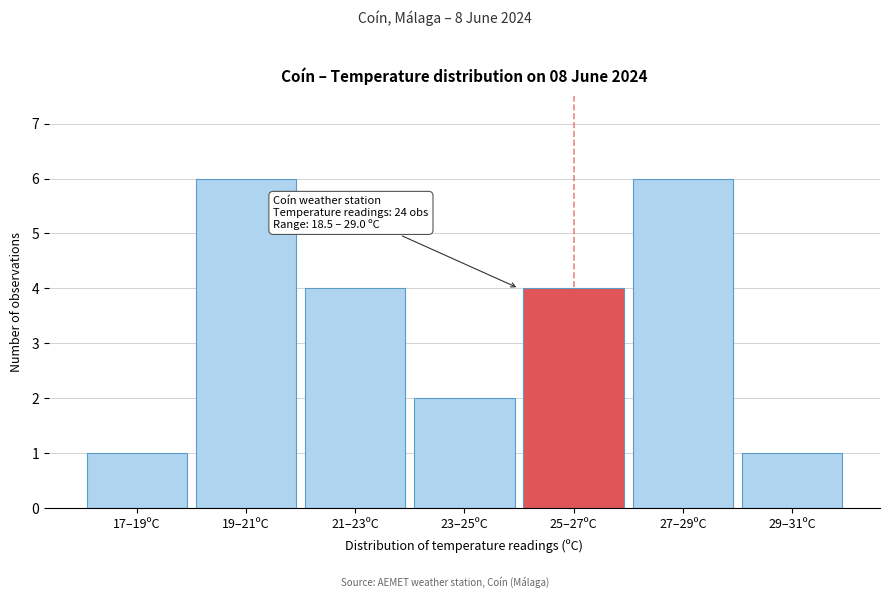

Reading right to left, list all the values displayed in this chart.

1	6	4	2	4	6	1